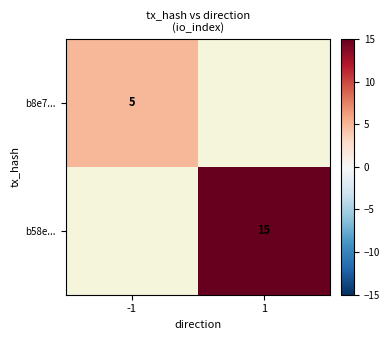

The value of b8e7... at -1 is 2. True or false?

False